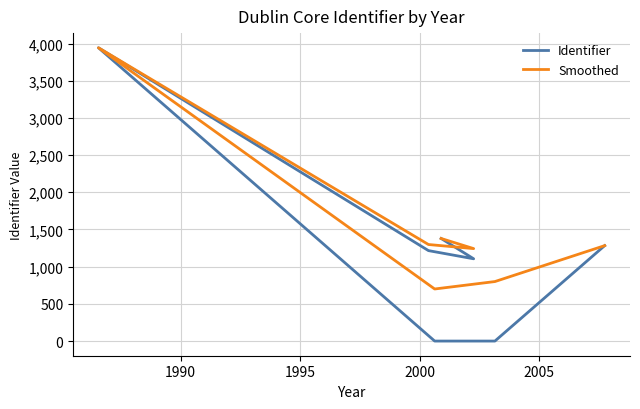

True or false: Identifier and Smoothed intersect in this chart.

False